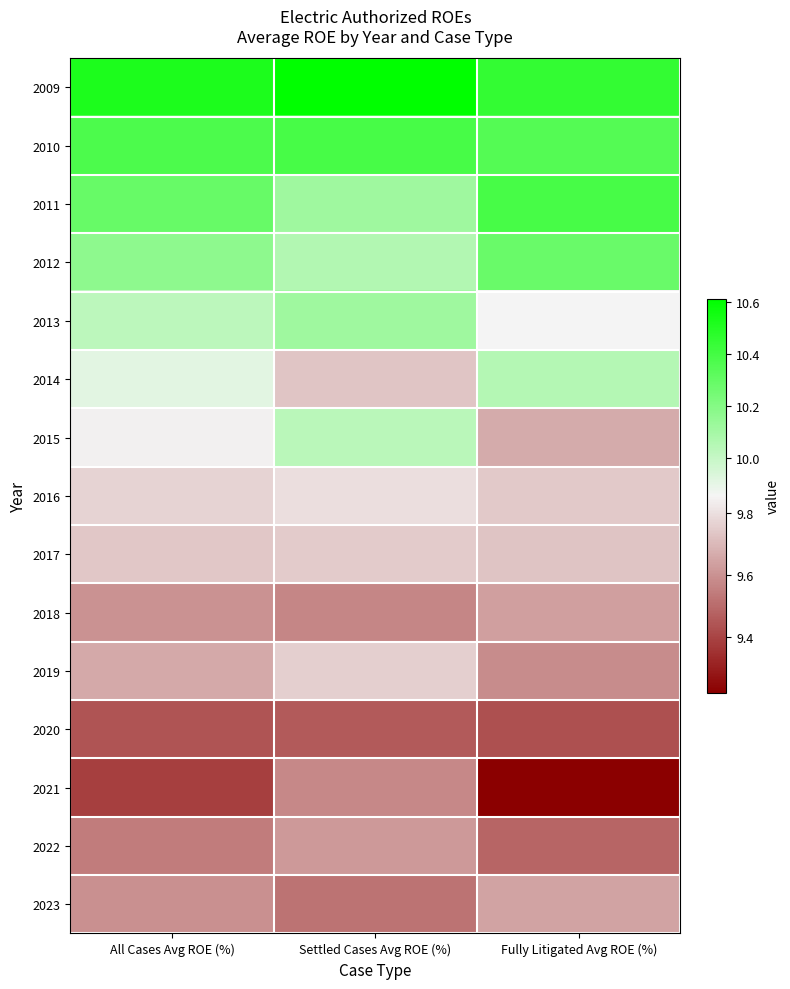

Reading left to right, extract all data points from this chart.

2009: All Cases Avg ROE (%)=10.5	Settled Cases Avg ROE (%)=10.6	Fully Litigated Avg ROE (%)=10.4
2010: All Cases Avg ROE (%)=10.4	Settled Cases Avg ROE (%)=10.4	Fully Litigated Avg ROE (%)=10.3
2011: All Cases Avg ROE (%)=10.3	Settled Cases Avg ROE (%)=10.1	Fully Litigated Avg ROE (%)=10.4
2012: All Cases Avg ROE (%)=10.2	Settled Cases Avg ROE (%)=10.1	Fully Litigated Avg ROE (%)=10.3
2013: All Cases Avg ROE (%)=10.0	Settled Cases Avg ROE (%)=10.1	Fully Litigated Avg ROE (%)=9.9
2014: All Cases Avg ROE (%)=9.9	Settled Cases Avg ROE (%)=9.7	Fully Litigated Avg ROE (%)=10.1
2015: All Cases Avg ROE (%)=9.8	Settled Cases Avg ROE (%)=10.0	Fully Litigated Avg ROE (%)=9.7
2016: All Cases Avg ROE (%)=9.8	Settled Cases Avg ROE (%)=9.8	Fully Litigated Avg ROE (%)=9.7
2017: All Cases Avg ROE (%)=9.7	Settled Cases Avg ROE (%)=9.7	Fully Litigated Avg ROE (%)=9.7
2018: All Cases Avg ROE (%)=9.6	Settled Cases Avg ROE (%)=9.6	Fully Litigated Avg ROE (%)=9.6
2019: All Cases Avg ROE (%)=9.7	Settled Cases Avg ROE (%)=9.8	Fully Litigated Avg ROE (%)=9.6
2020: All Cases Avg ROE (%)=9.4	Settled Cases Avg ROE (%)=9.5	Fully Litigated Avg ROE (%)=9.4
2021: All Cases Avg ROE (%)=9.4	Settled Cases Avg ROE (%)=9.6	Fully Litigated Avg ROE (%)=9.2
2022: All Cases Avg ROE (%)=9.5	Settled Cases Avg ROE (%)=9.6	Fully Litigated Avg ROE (%)=9.5
2023: All Cases Avg ROE (%)=9.6	Settled Cases Avg ROE (%)=9.5	Fully Litigated Avg ROE (%)=9.6